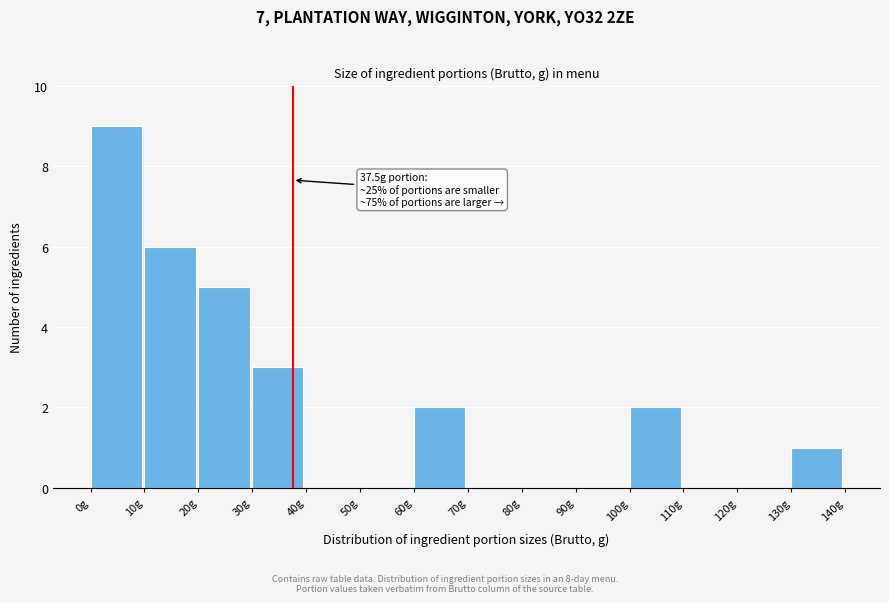

Which range on the x-axis has the tallest bar?

0 to 10